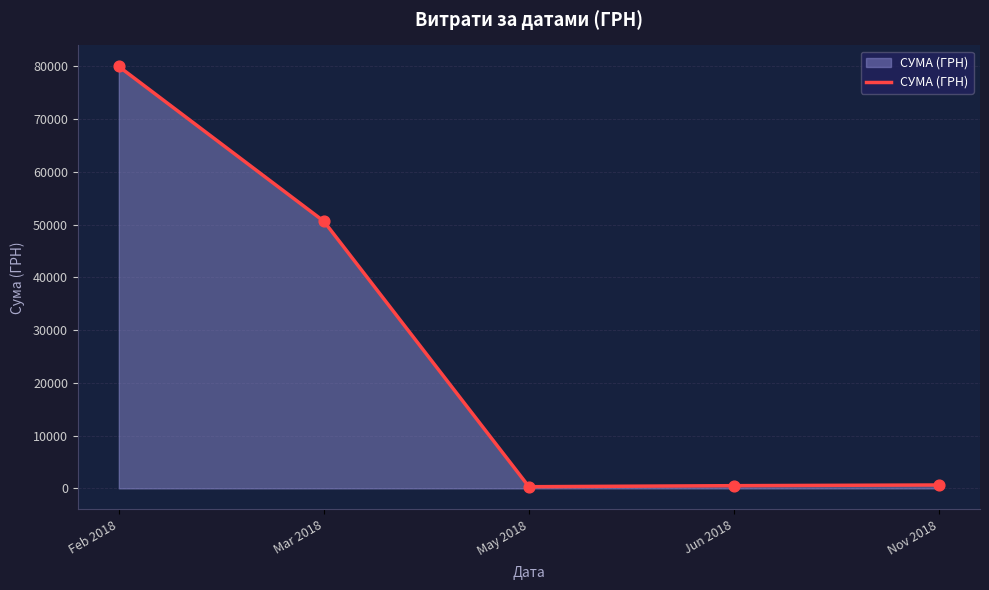

What is the change in value from May 2018 to Nov 2018?

+329.6